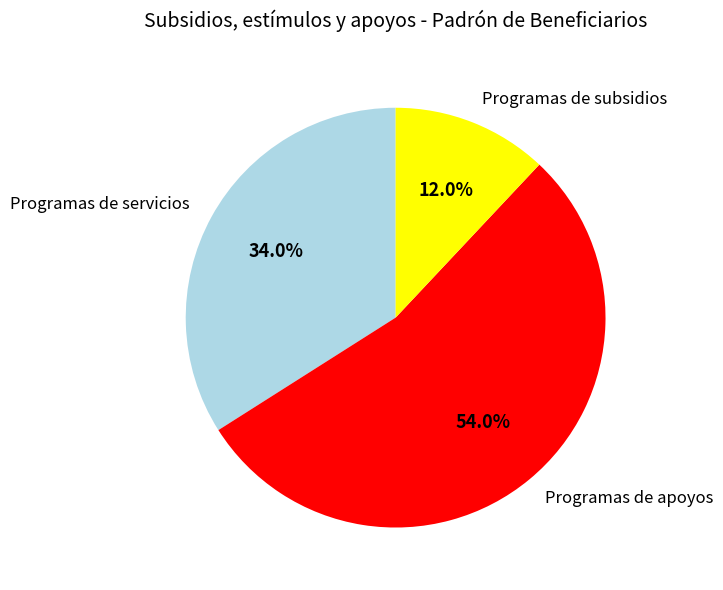

Which category has the smallest portion of the pie?

Programas de subsidios